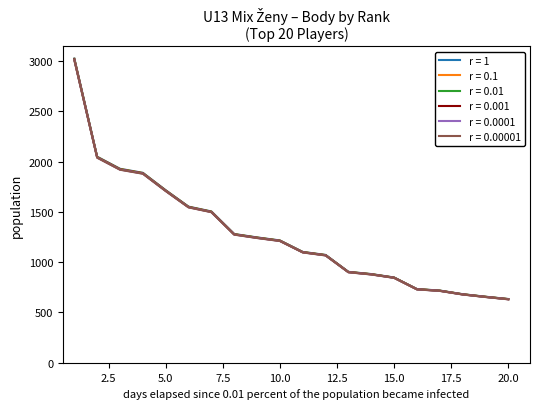

What is the lowest value of the r = 0.001 series?

632.1